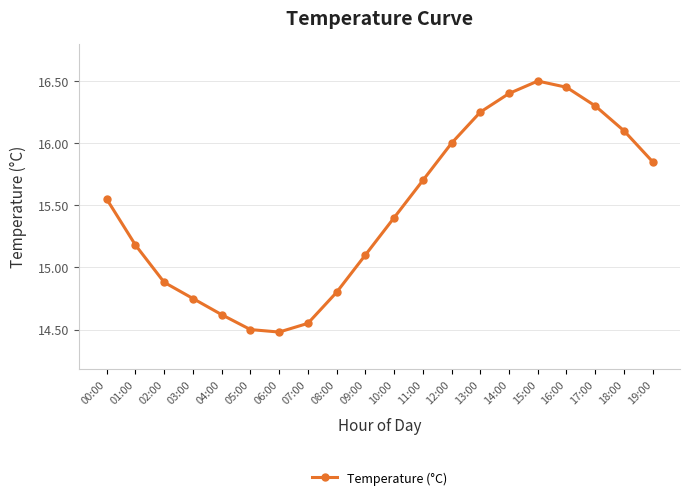

Does the chart display data point markers on the line(s)?

Yes